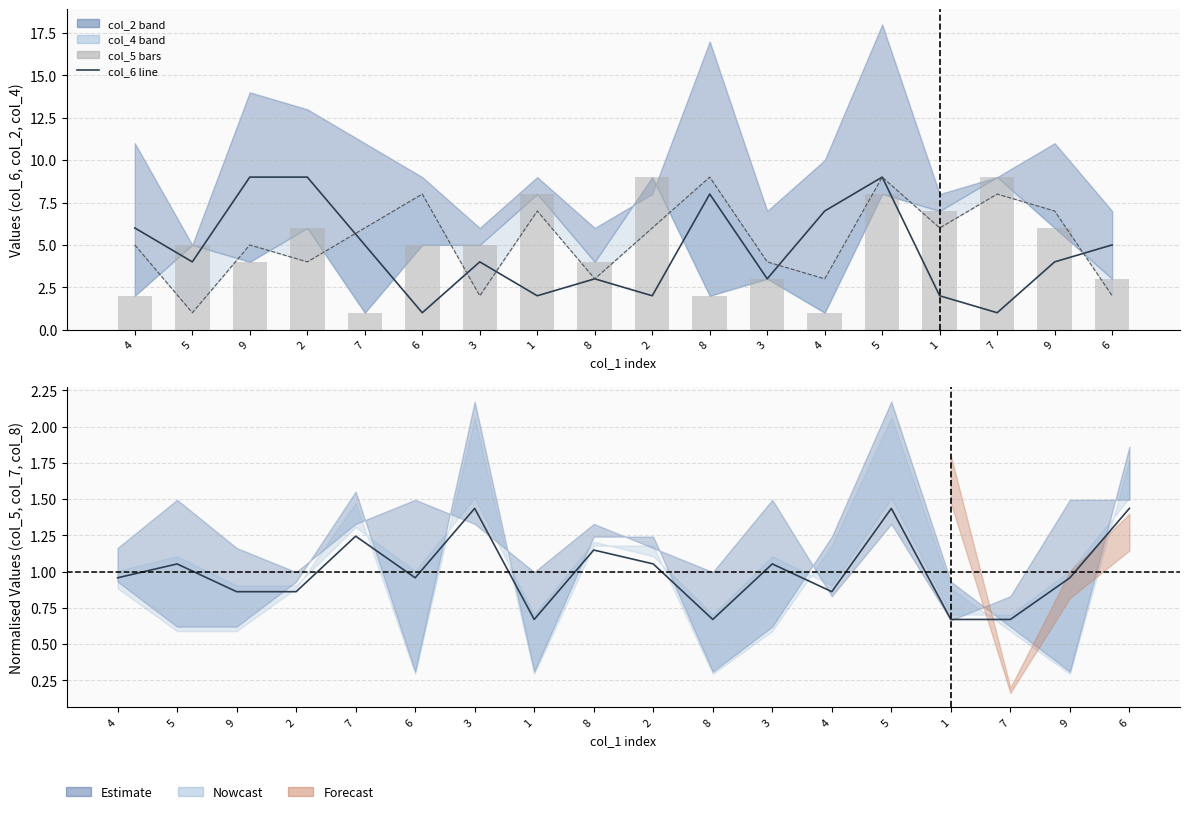

Is the value of col_5 at 9 greater than the value of col_7 estimate at 3?

Yes